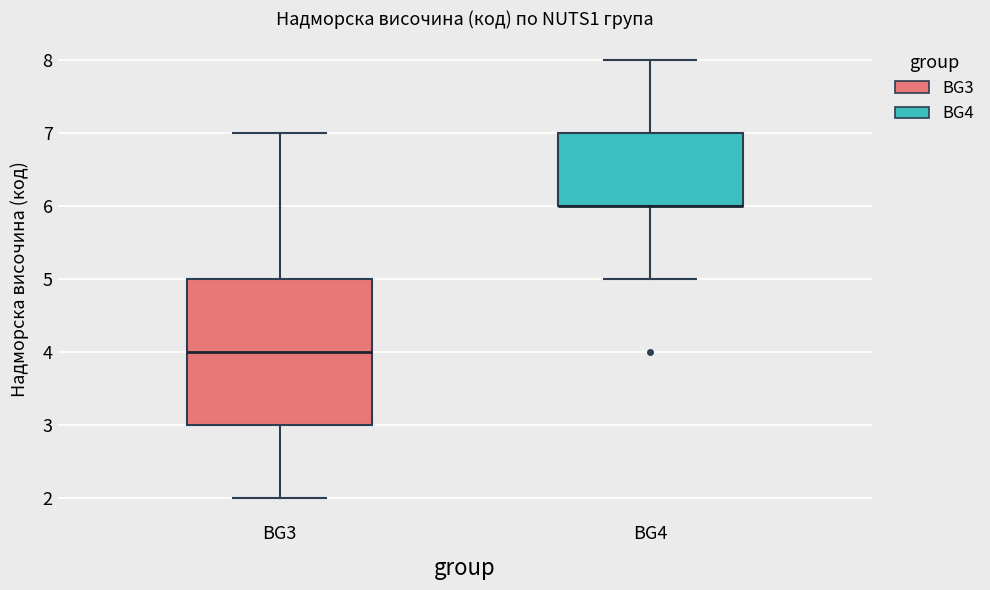

Reading left to right, transcribe this box plot: for each box, give where its median line is, the range the box spans, and where its two whiskers end, as read against the y-axis. The values are not printed on the chart, so give them approximately, as read against the axis.

BG3: median 4, box 3 to 5, whiskers 2 to 7
BG4: median 6 (drawn on the box's lower edge), box 6 to 7, whiskers 5 to 8